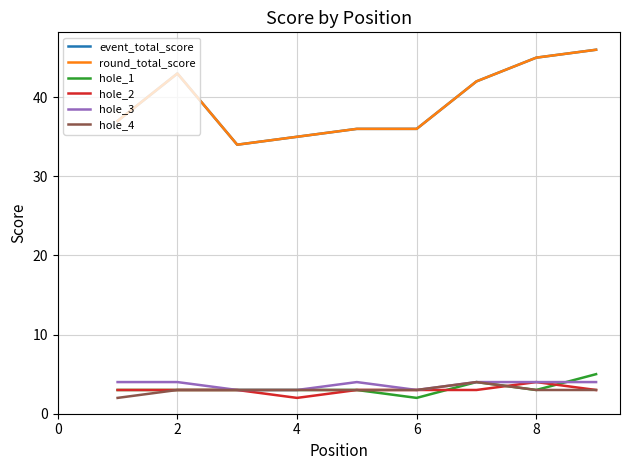

What is the sum of all hole_3 values?

33